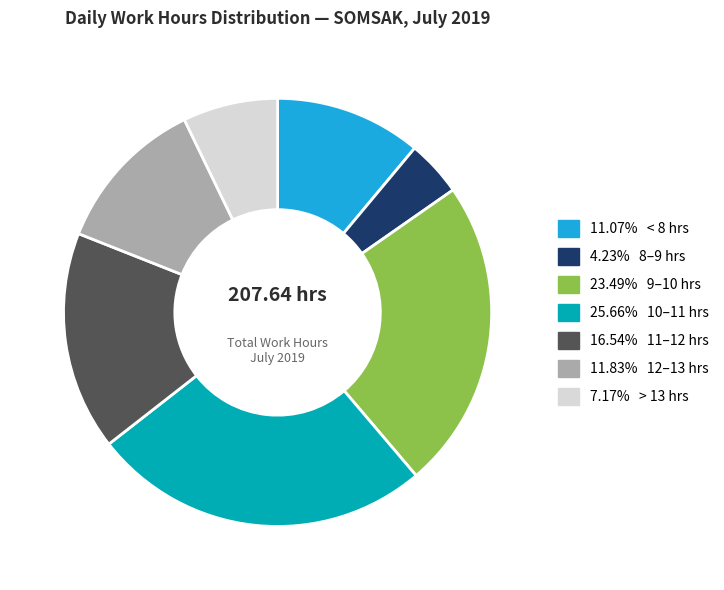

What is the ratio of the value at 11.83% 12–13 hrs to the value at 16.54% 11–12 hrs?

0.7